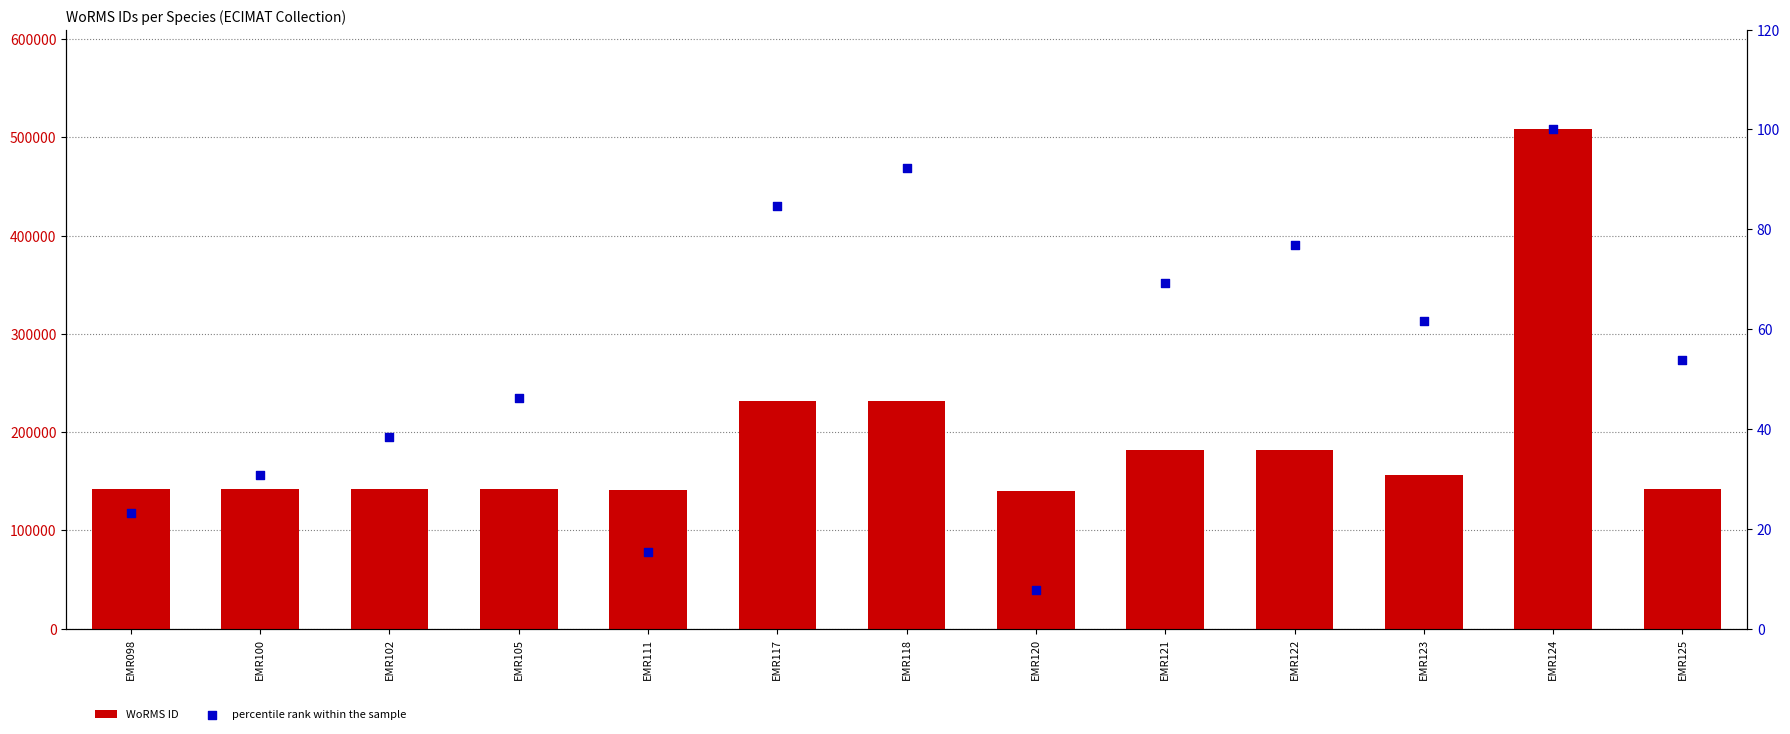

Which series has the widest spread of Y values?

WoRMS ID